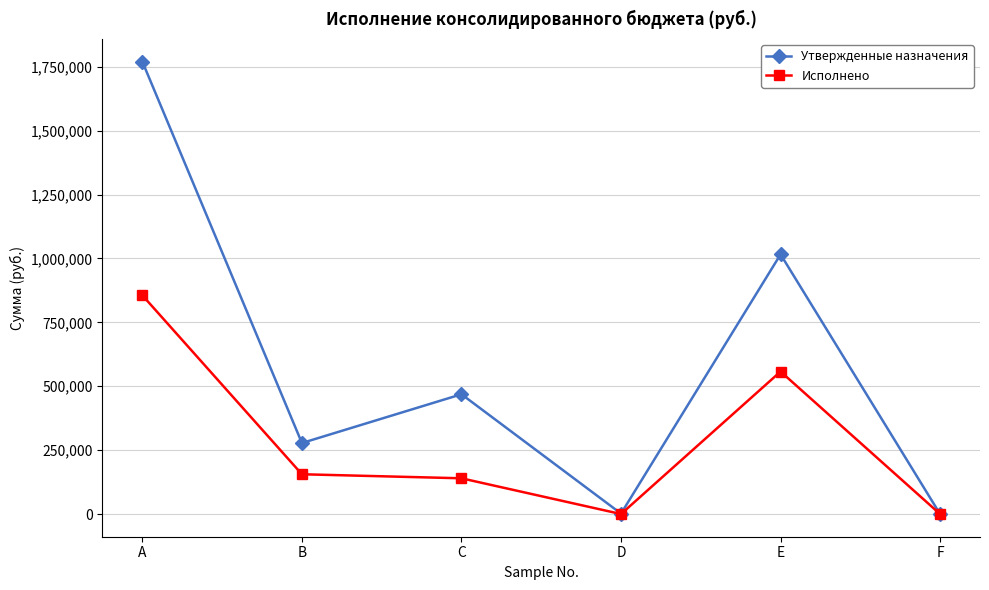

List the series in order of their overall mean, highest first.

Утвержденные назначения, Исполнено